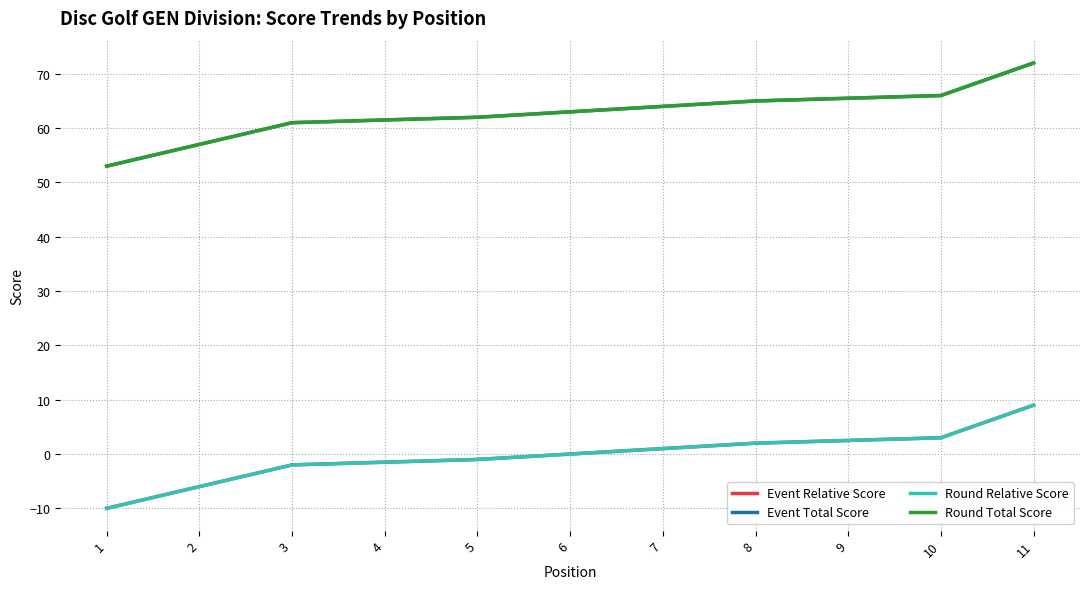

What is the total value across all series at 6?

126